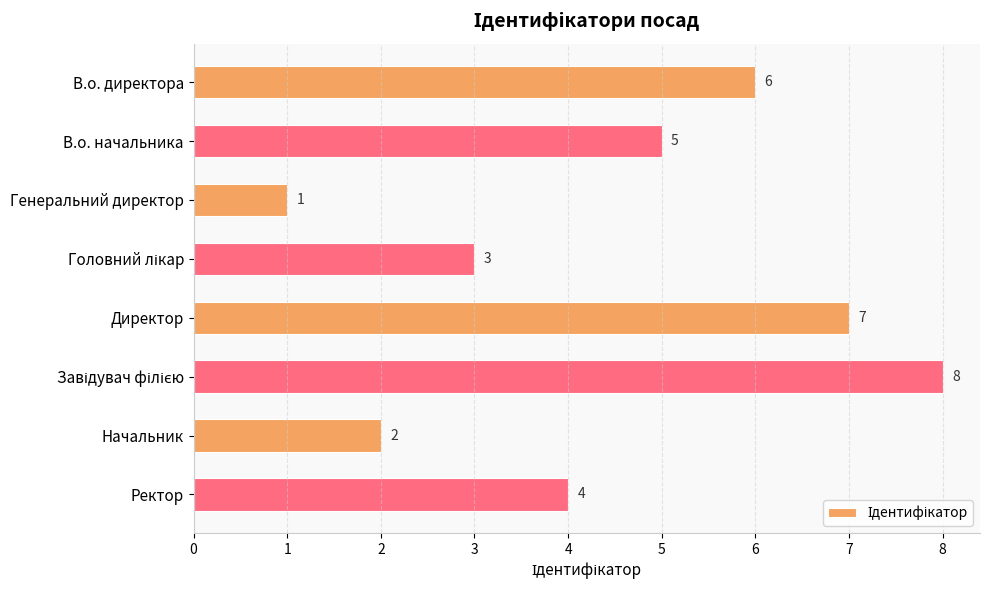

The value at Генеральний директор is 1. True or false?

True